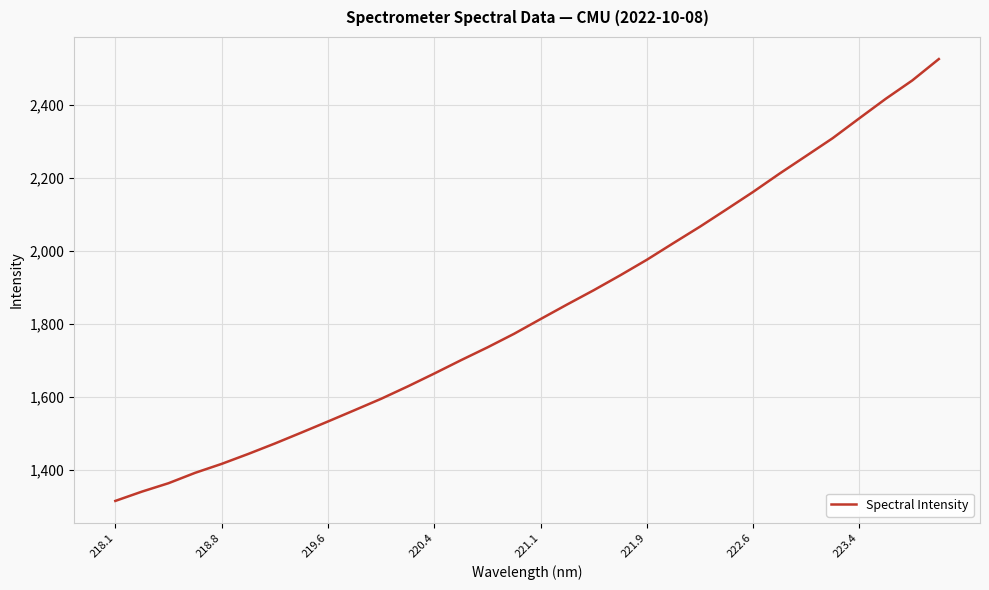

What is the difference between the maximum and minimum values?

1211.4